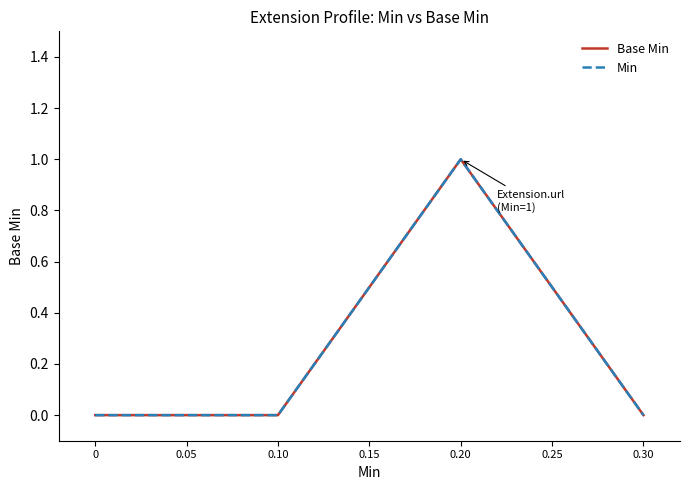

How many categories are shown in the chart?

5